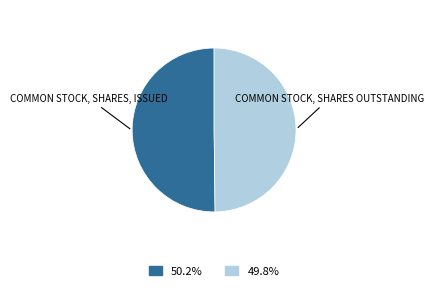

Count the number of slices in the pie.

2